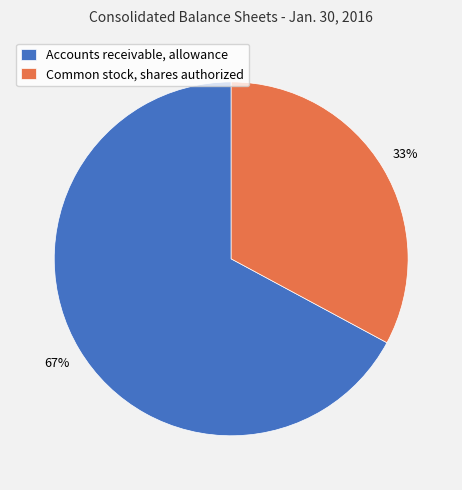

Is it true that Common stock, shares authorized is 33% of the pie?

True